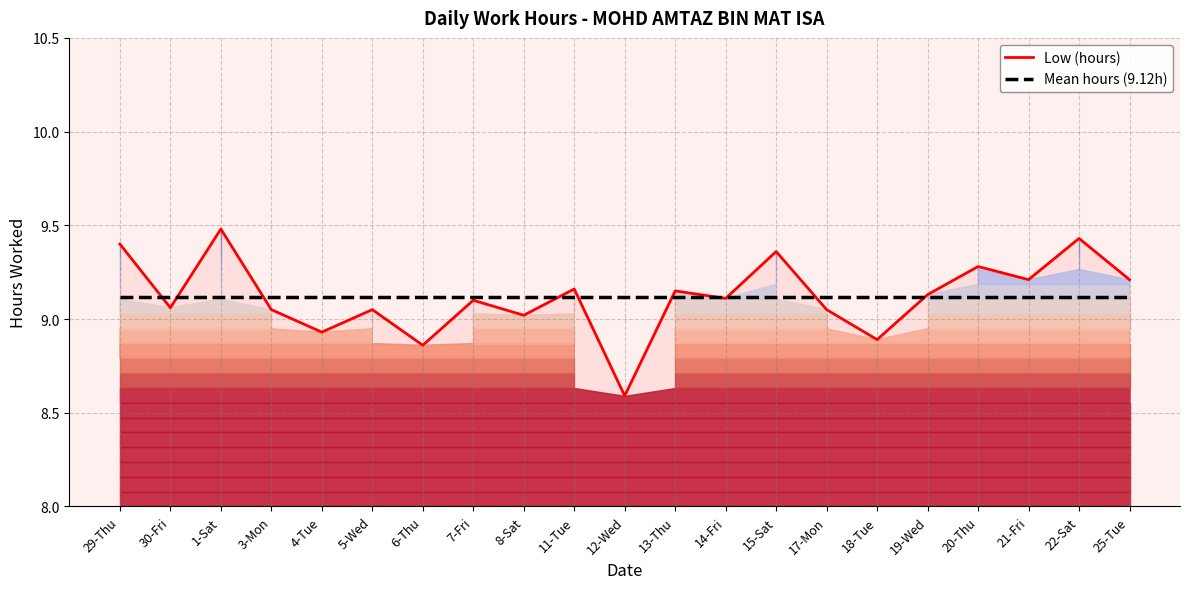

What is the total value across all series at 13-Thu?

18.3